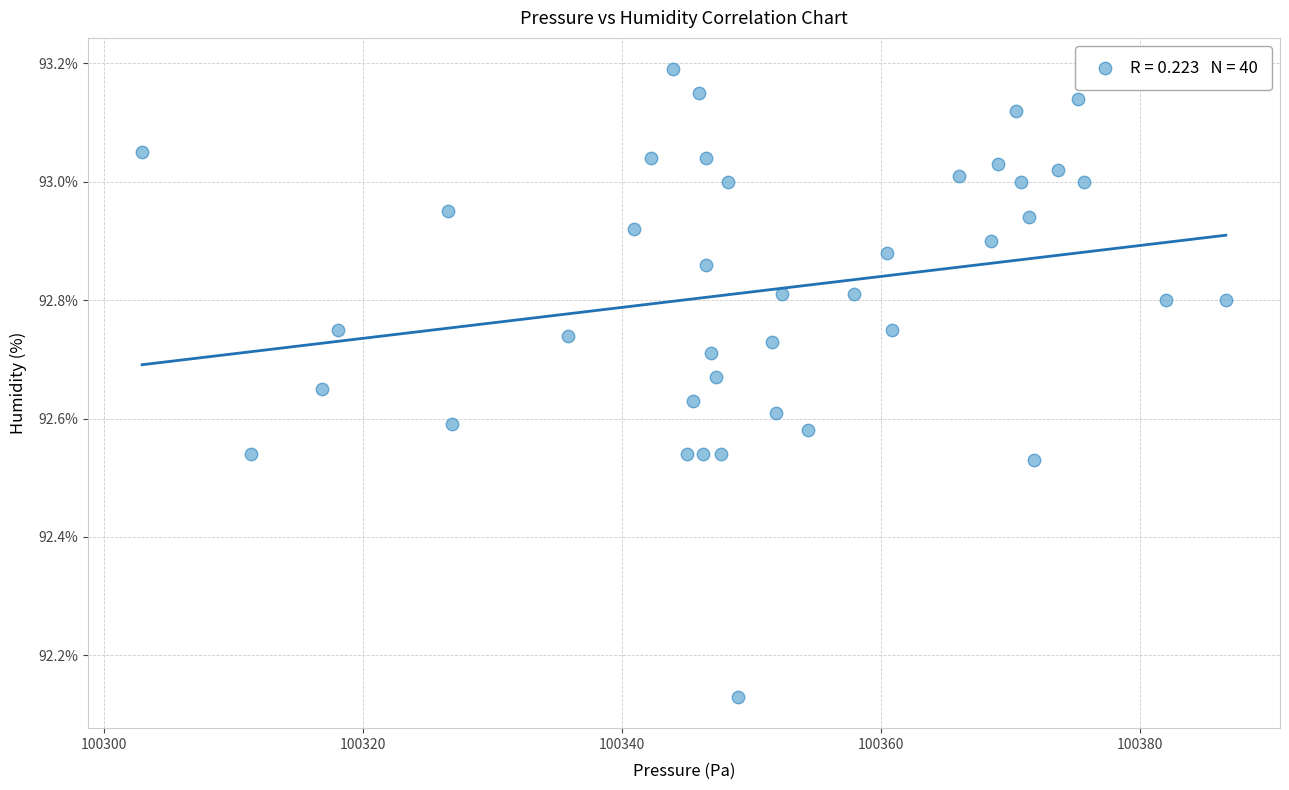

What is the range of Y values (max minus min)?

1.1